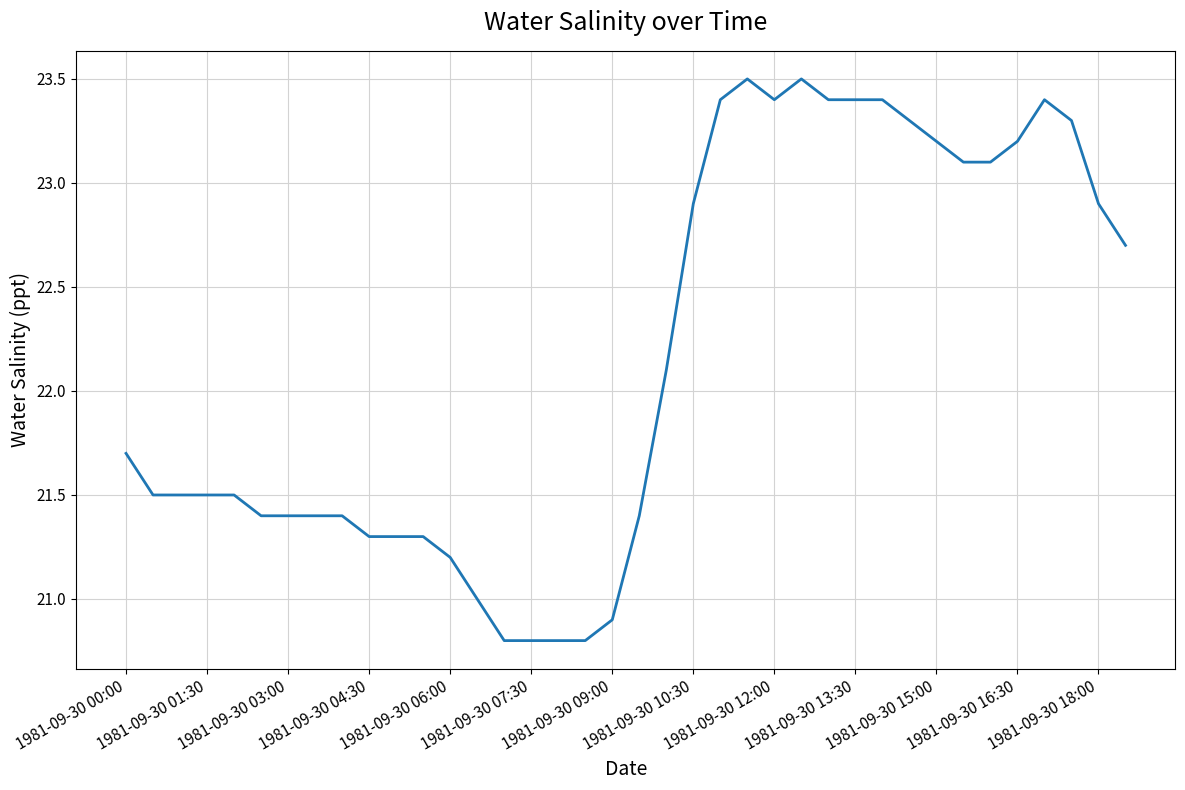

What is the maximum value shown in the chart?

23.5